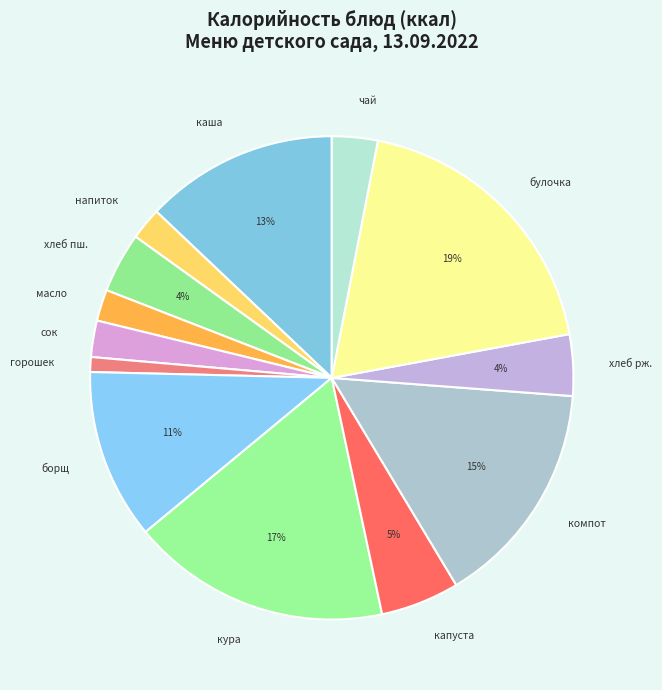

How many segments does this pie chart have?

13